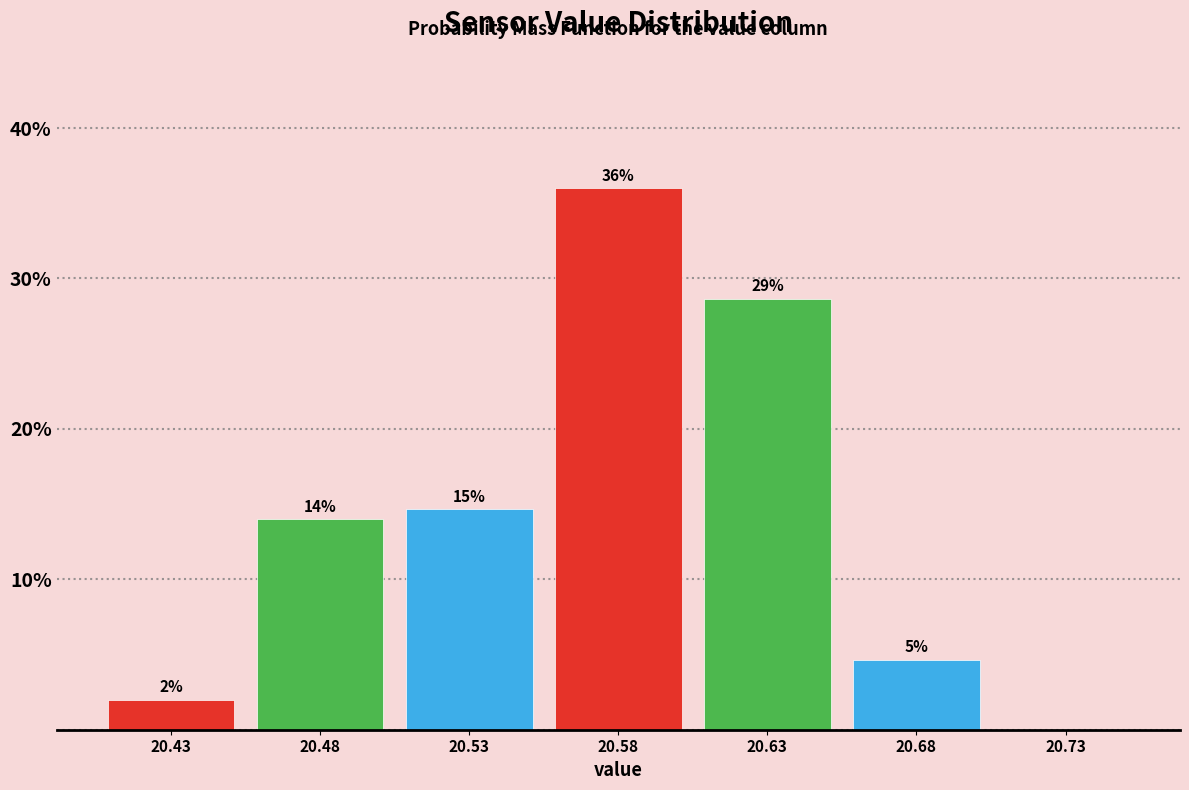

Over which range of the x-axis is the bar tallest?

20.555 to 20.605